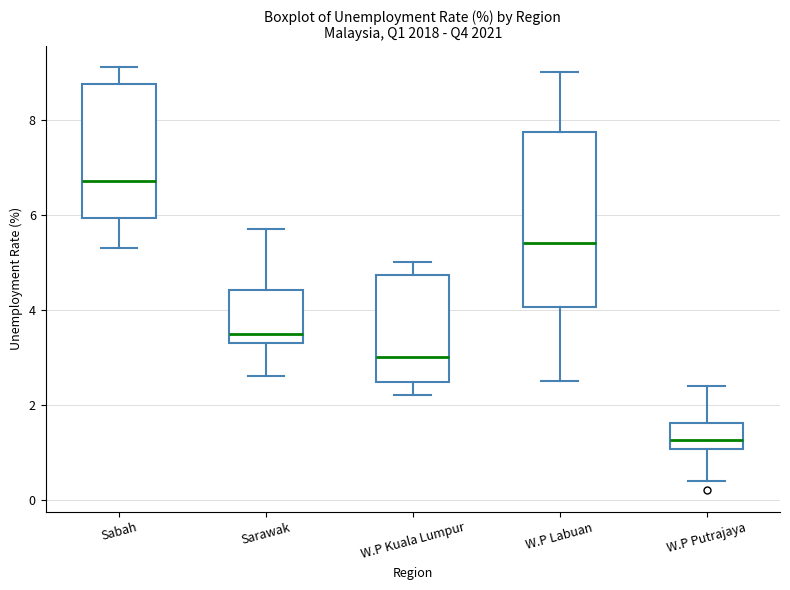

Which box's median line is the lowest?

W.P Putrajaya